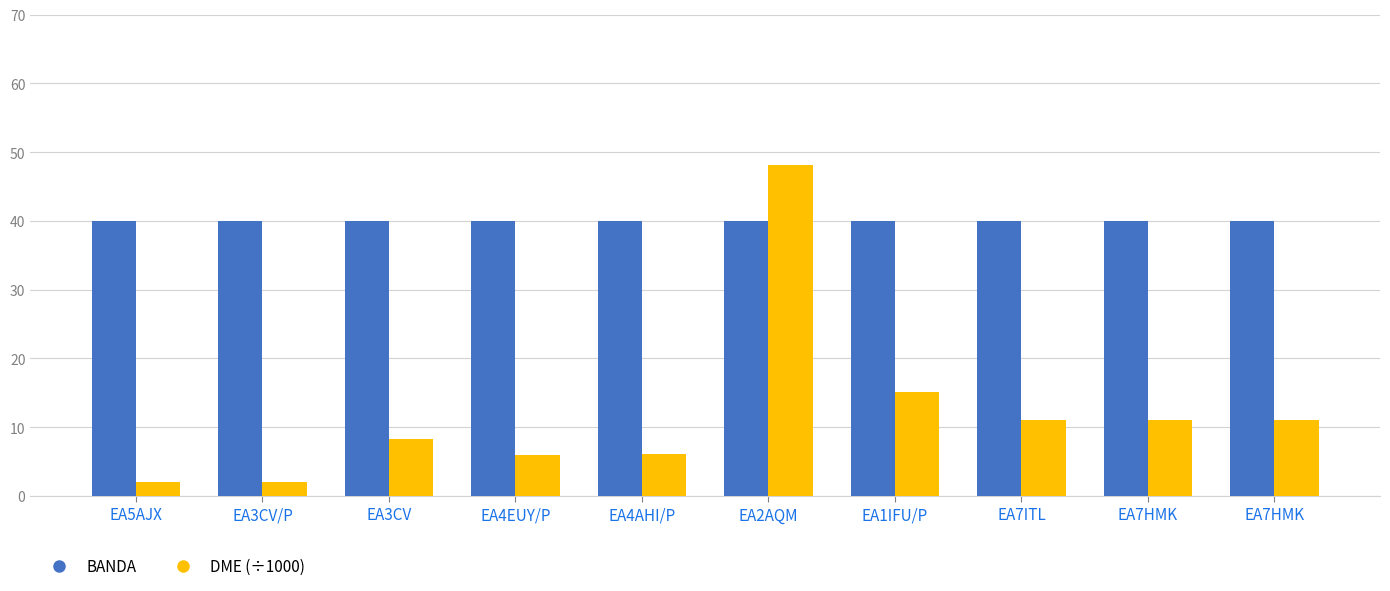

How many bars are there in total?

20